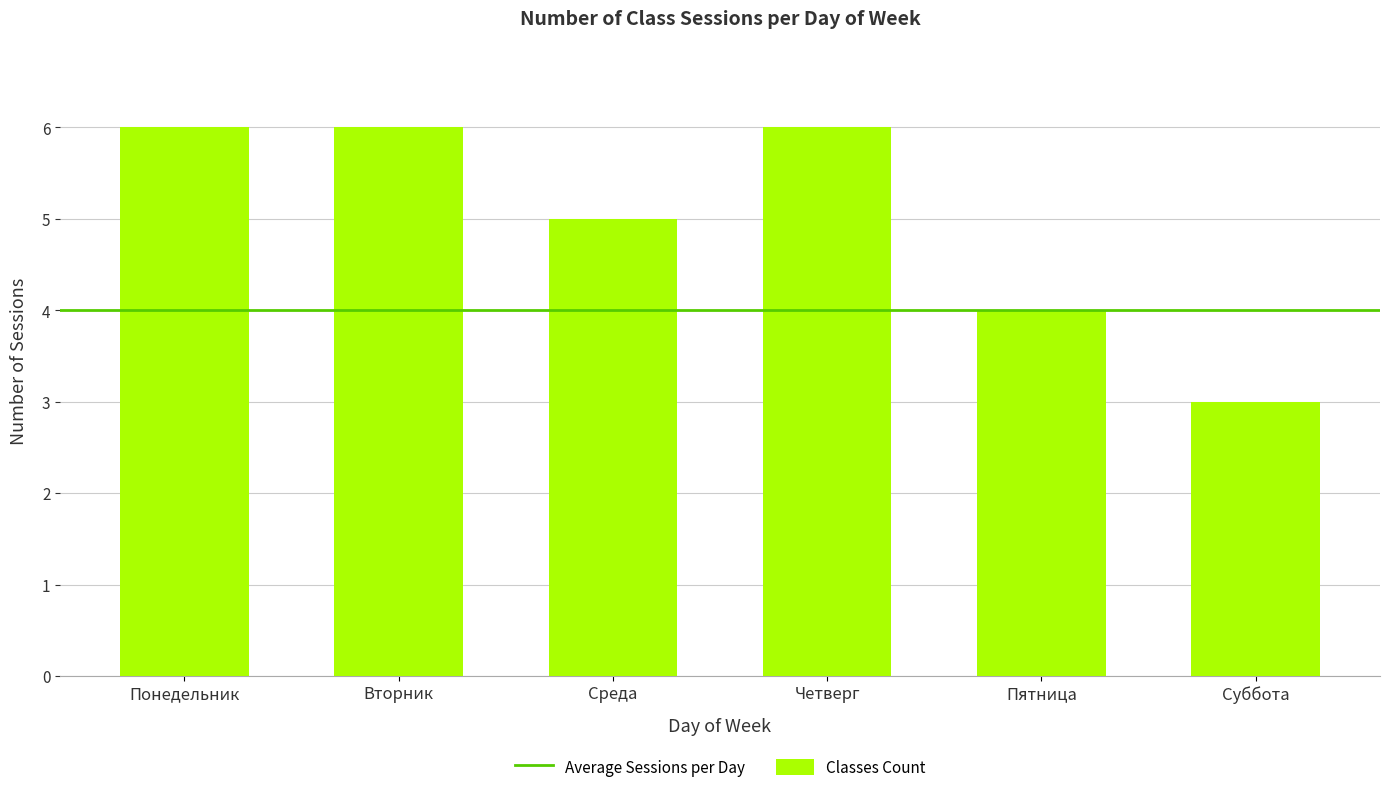

What is the smallest value displayed?

3